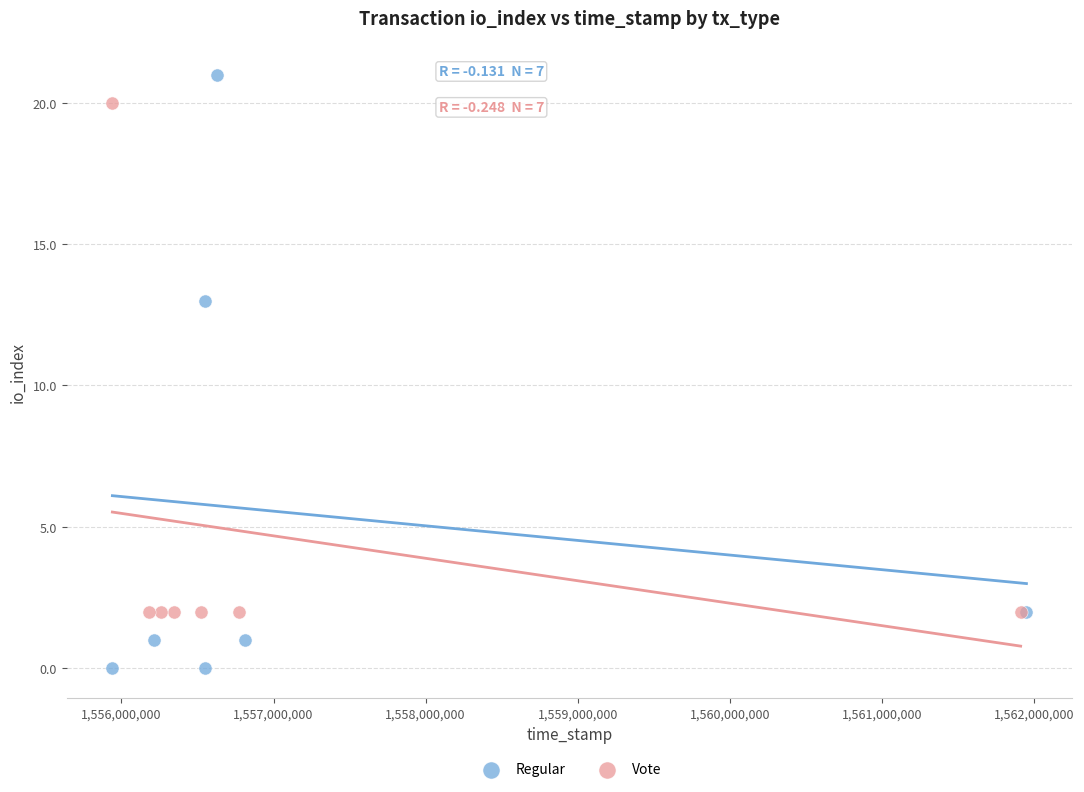

Which series contains the lowest Y value?

Regular